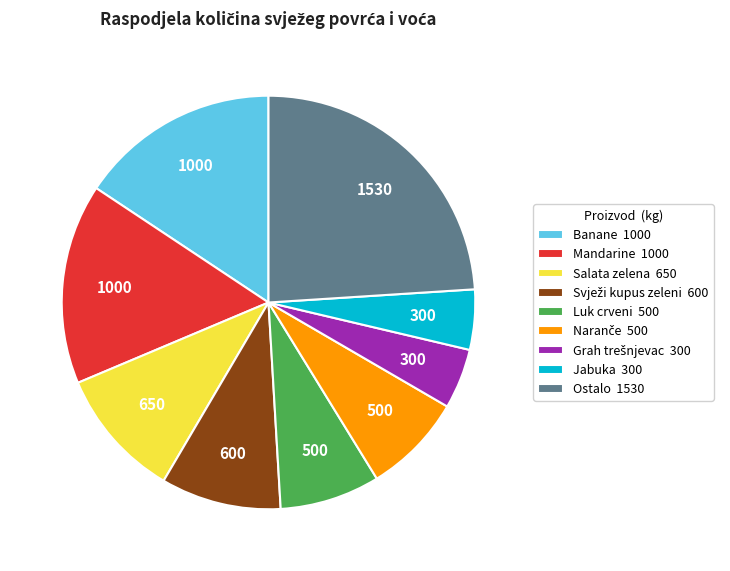

Which has a higher value, Jabuka 300 or Mandarine 1000?

Mandarine 1000